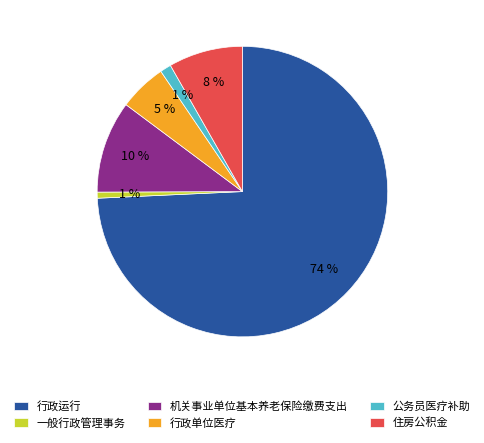

How many segments does this pie chart have?

6